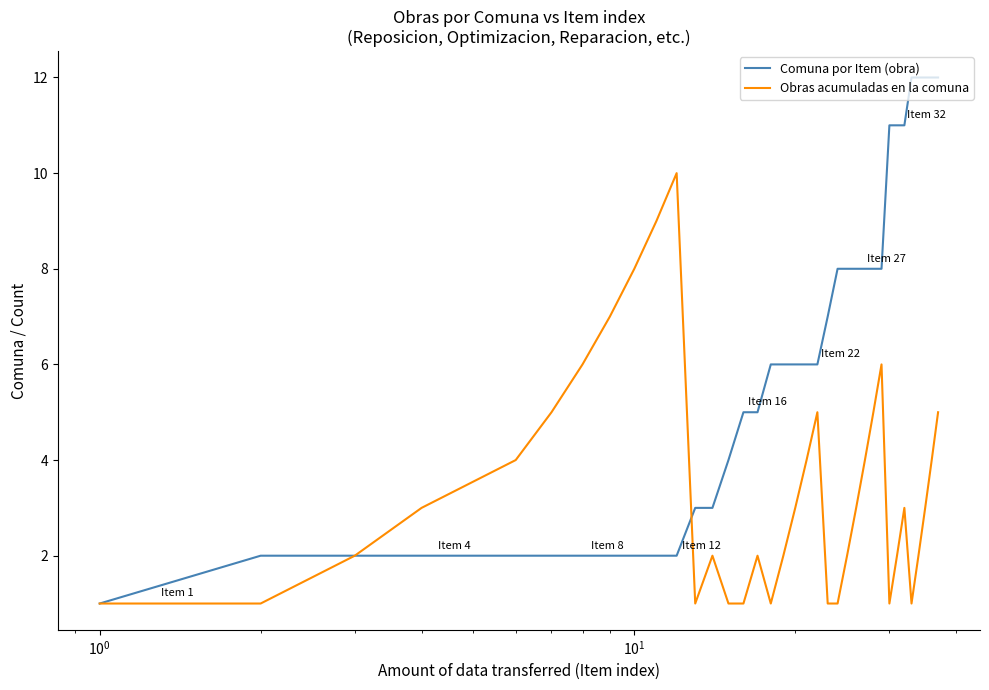

Which series has the largest total across all categories?

Comuna por Item (obra)